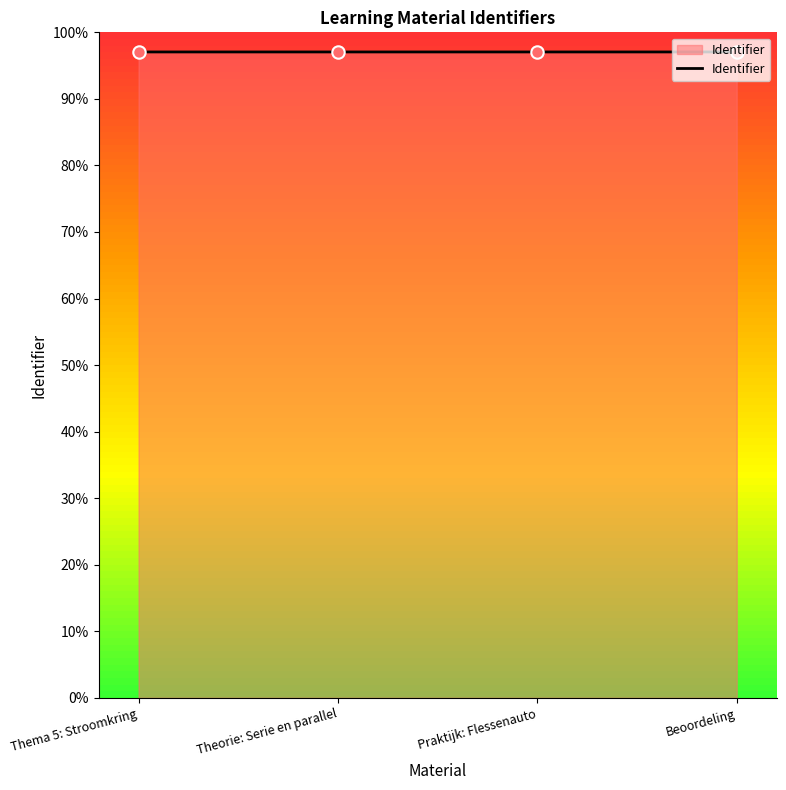

What is the ratio of the value at Beoordeling to the value at Thema 5: Stroomkring?

1.0